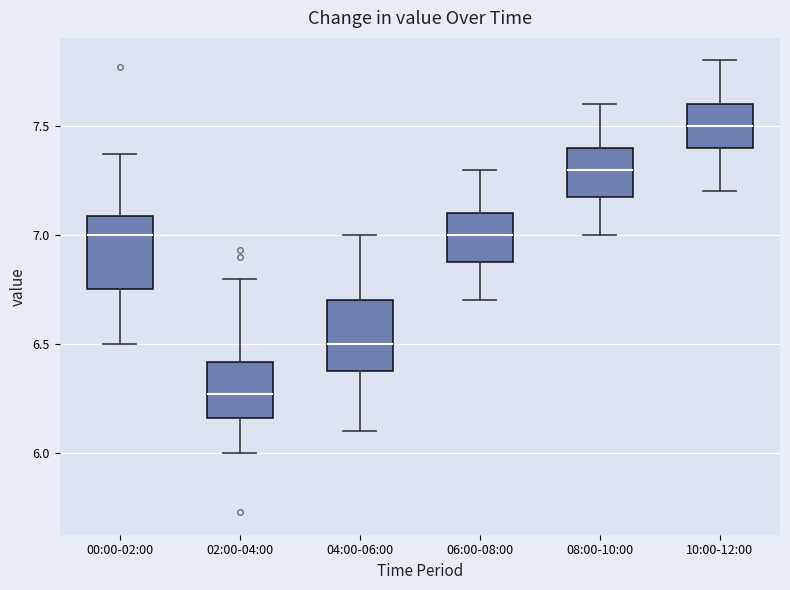

Which box's median line is the lowest?

02:00-04:00